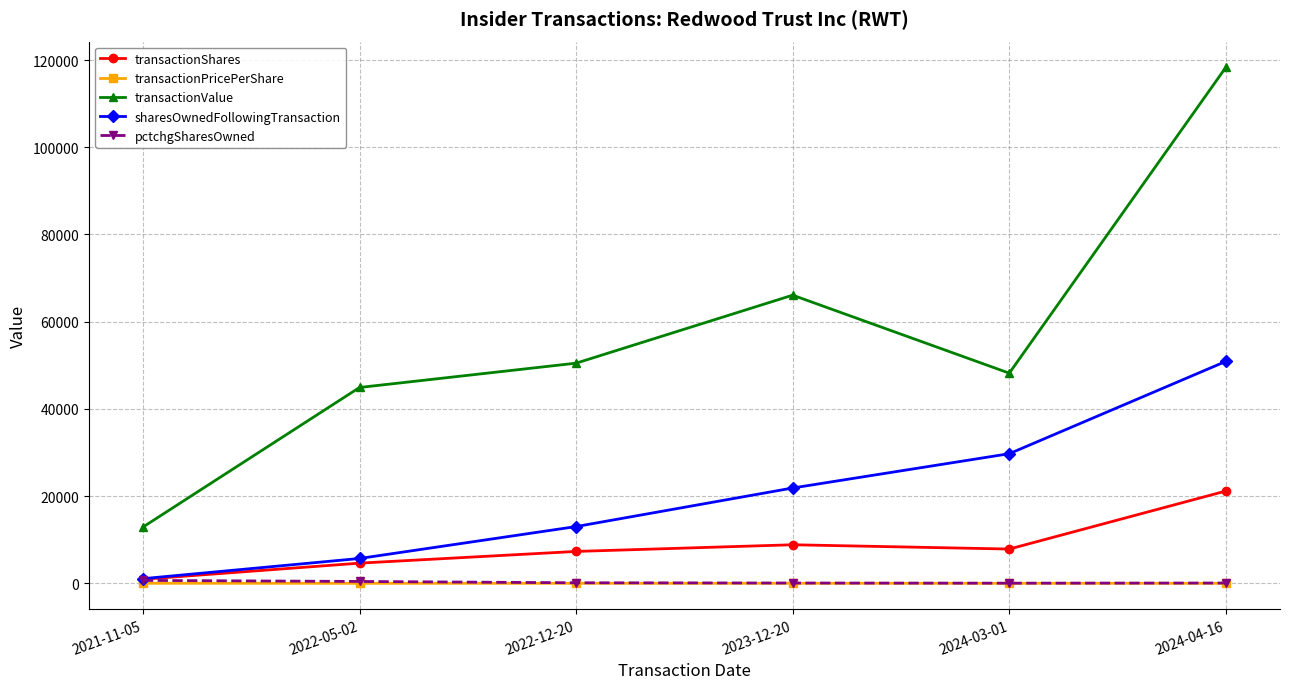

Is this an area chart (filled region under the line)?

No